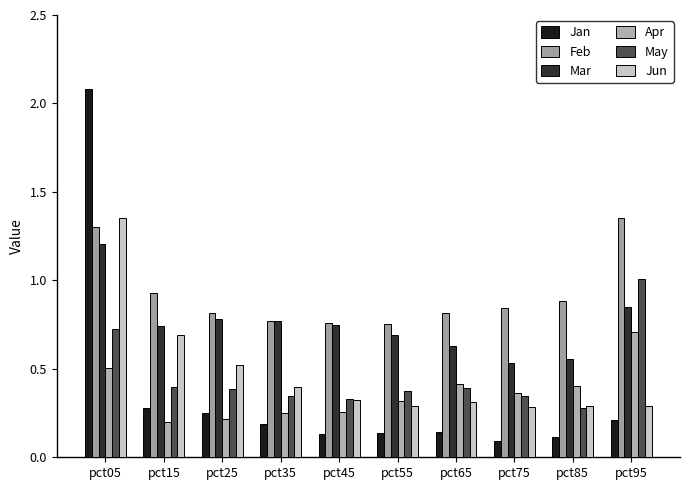

How many bars are there in each group?

6